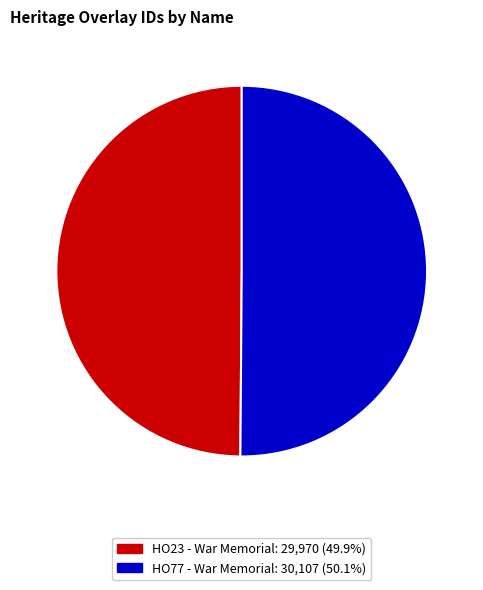

Is the sum of HO77 - War Memorial: 30,107 (50.1%) and HO23 - War Memorial: 29,970 (49.9%) greater than half?

Yes